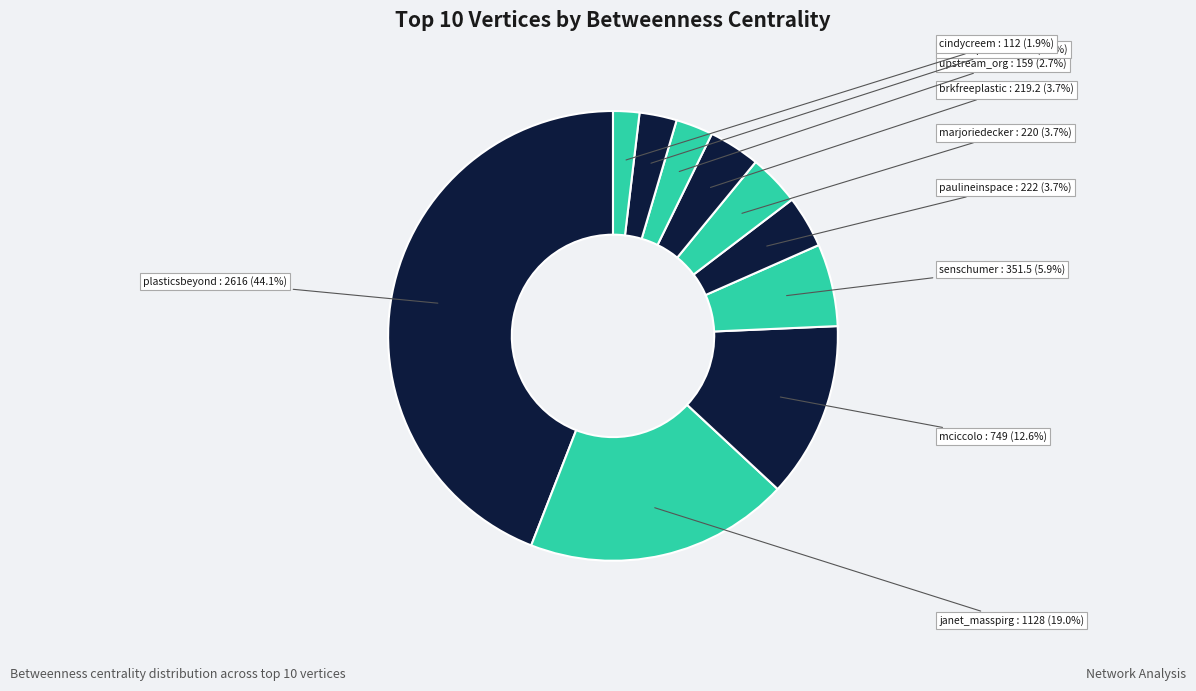

Rank the categories by value from lowest to highest.

cindycreem, upstream_org, senalexpadilla, brkfreeplastic, marjoriedecker, paulineinspace, senschumer, mciccolo, janet_masspirg, plasticsbeyond